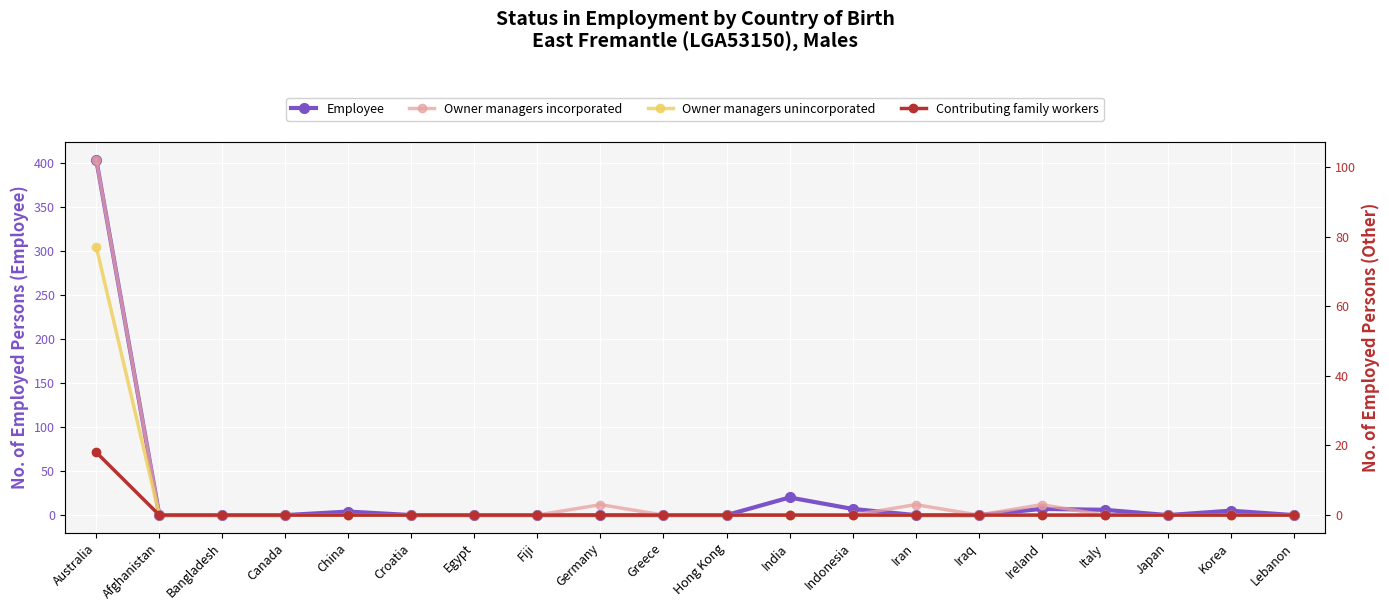

How many interior local valleys does the Employee series have?

1